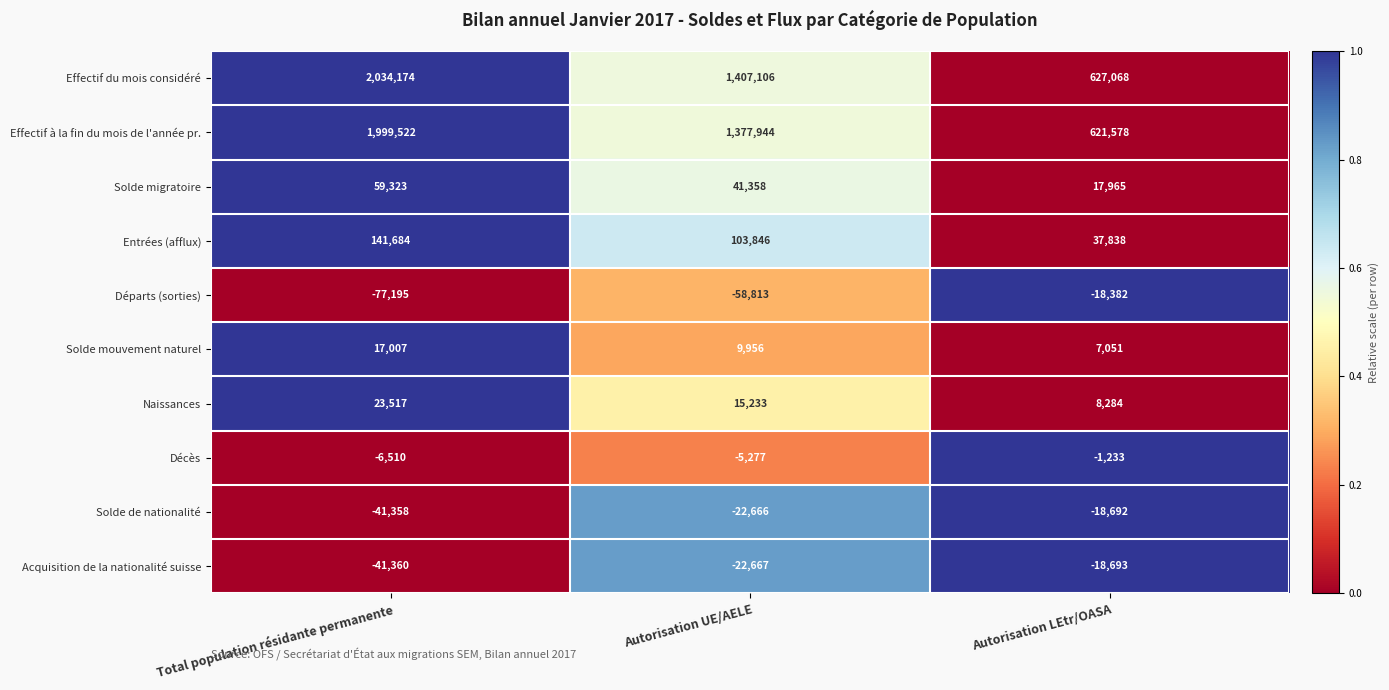

True or false: Naissances has a value of 7347 at Autorisation UE/AELE.

False